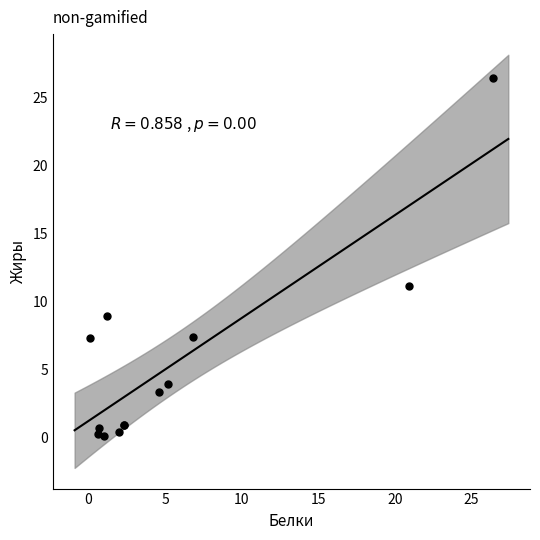

What Y value in the scatter plot is closest to 13?

11.1